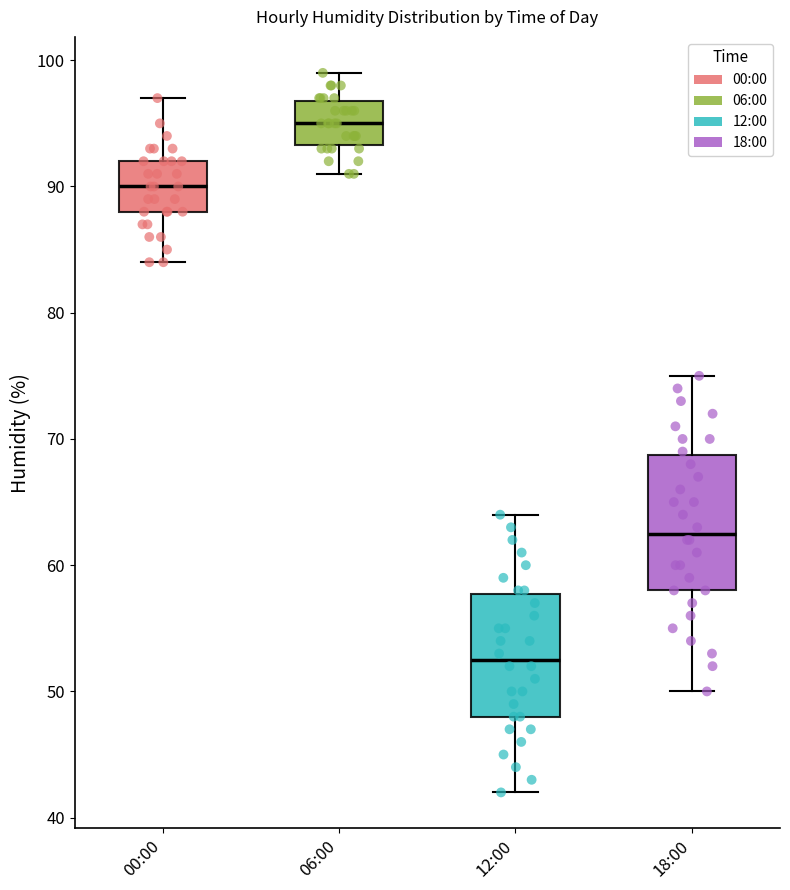

Reading left to right, read every box against the y-axis: the position of its median line, the range the box covers, and the ends of its whiskers. The values are not printed on the chart, so give them approximately, as read against the axis.

00:00: median 90, box 88 to 92, whiskers 84 to 97
06:00: median 95, box 93 to 97, whiskers 91 to 99
12:00: median 53, box 48 to 58, whiskers 42 to 64
18:00: median 63, box 58 to 69, whiskers 50 to 75